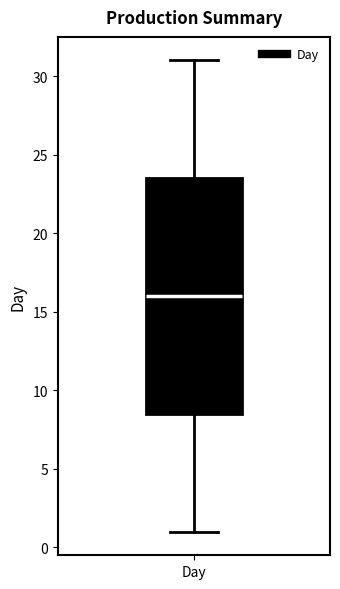

Transcribe this box plot: give where the median line is, the range the box spans, and where the two whiskers end, as read against the y-axis. The values are not printed on the chart, so give them approximately, as read against the axis.

median 16.0, box 8.5 to 23.5, whiskers 1.0 to 31.0